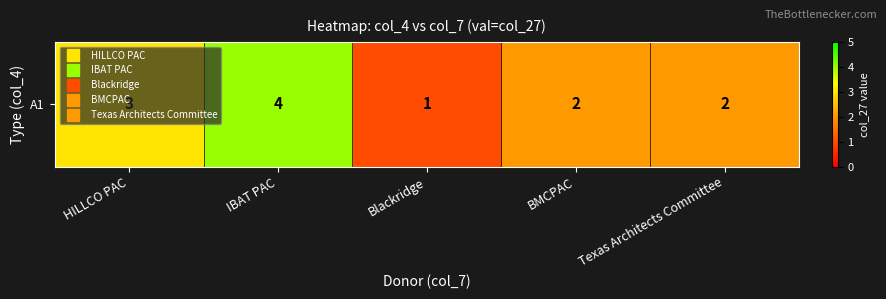

Rank the categories by value from lowest to highest.

Blackridge, BMCPAC, Texas Architects Committee, HILLCO PAC, IBAT PAC